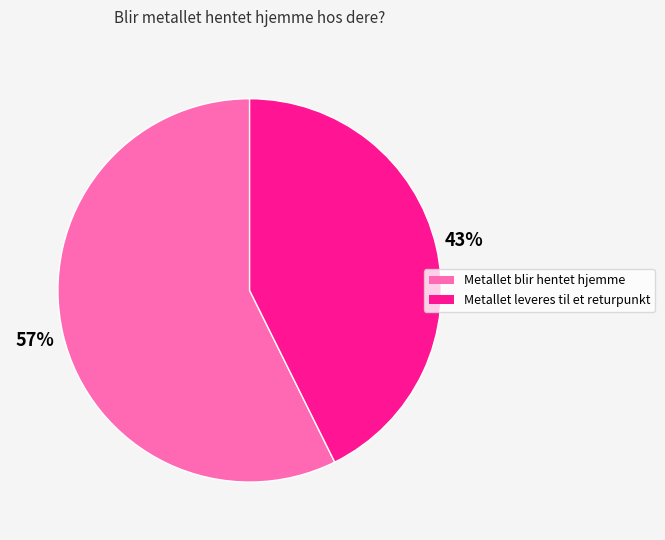

How many slices are in this pie chart?

2